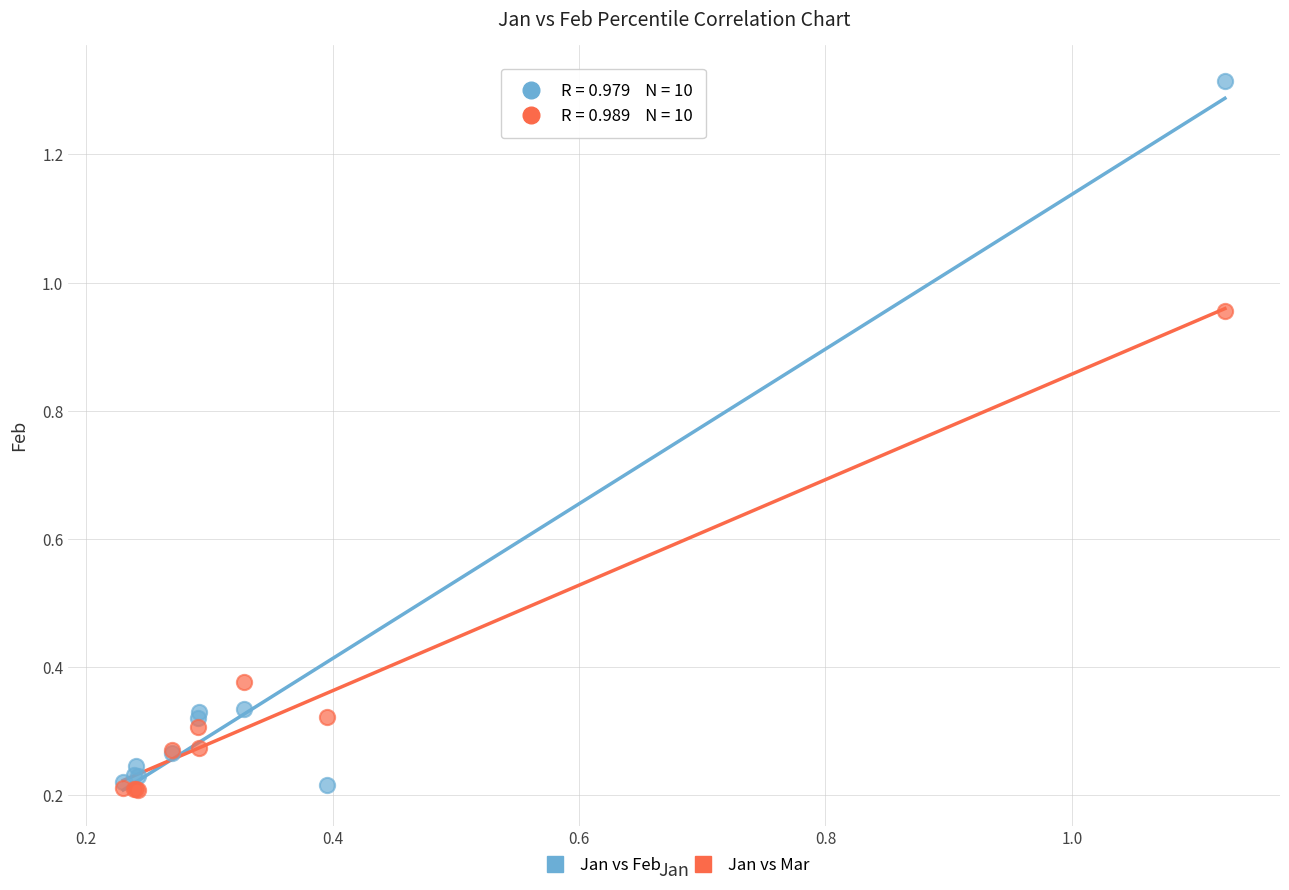

Which series reaches the maximum Y coordinate?

Jan vs Feb